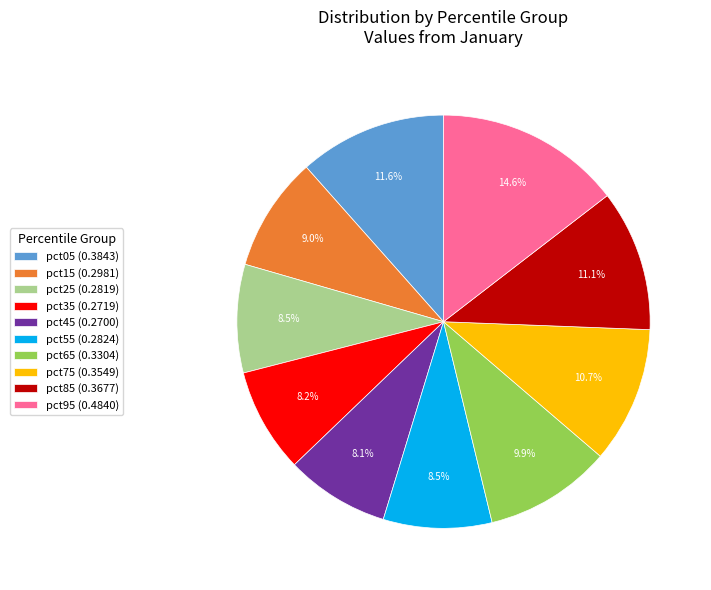

Which has a higher value, pct95 or pct45?

pct95